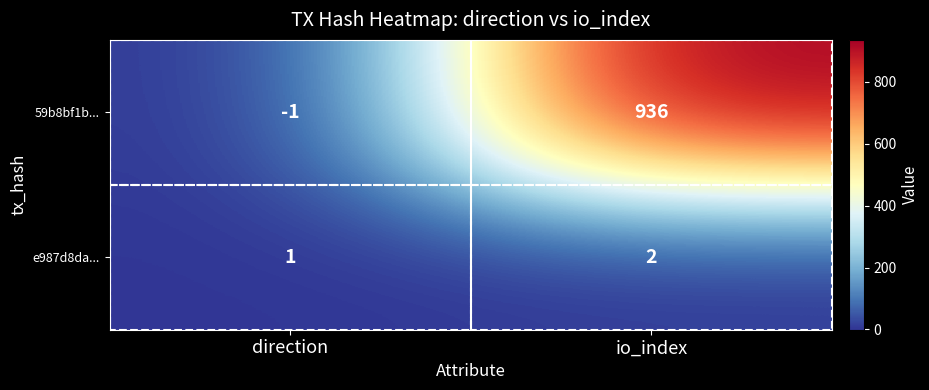

List the series in order of their peak value, highest first.

59b8bf1b..., e987d8da...